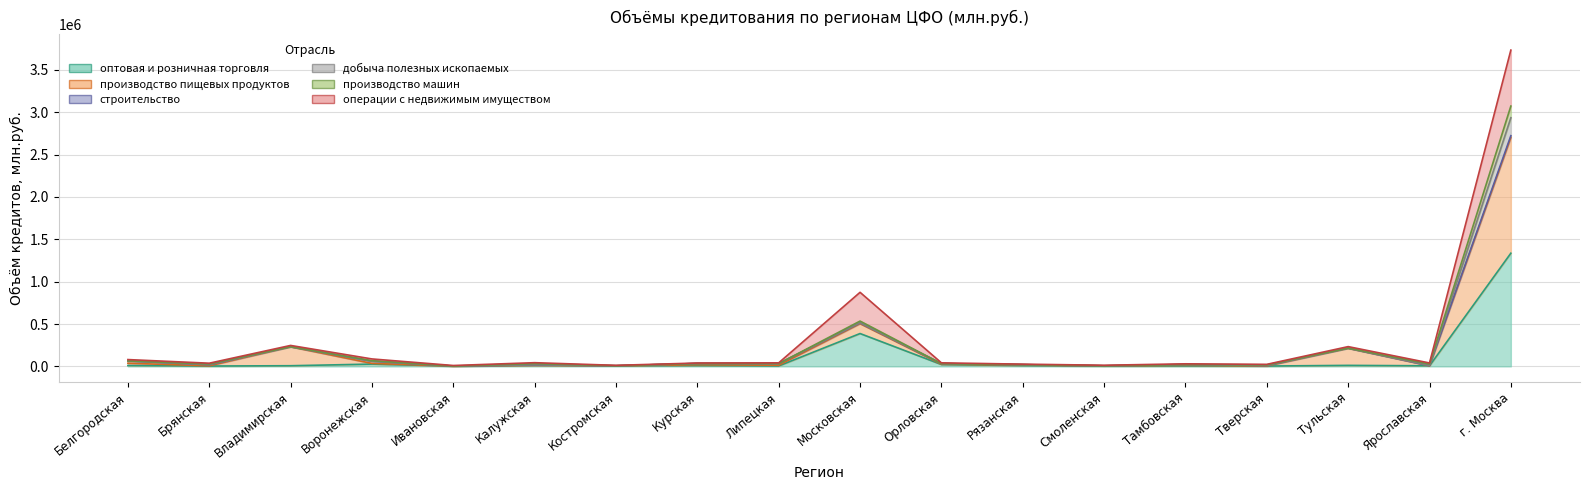

How many data points does each series have?

18